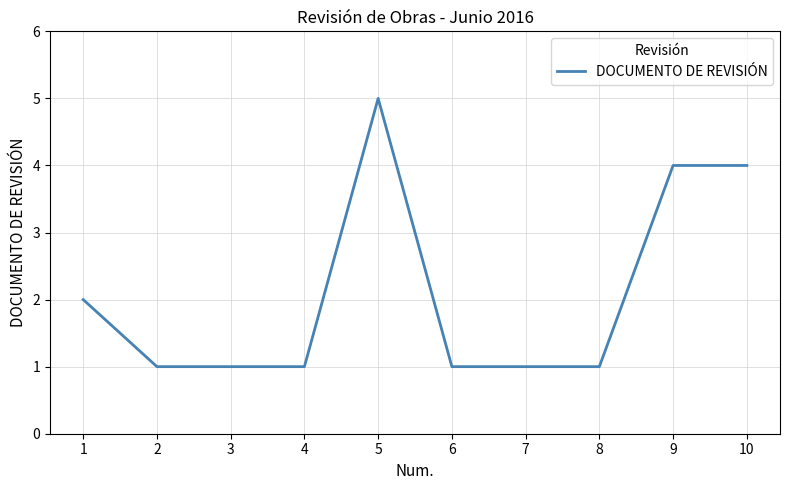

What is the ratio of the value at 10 to the value at 7?

4.0